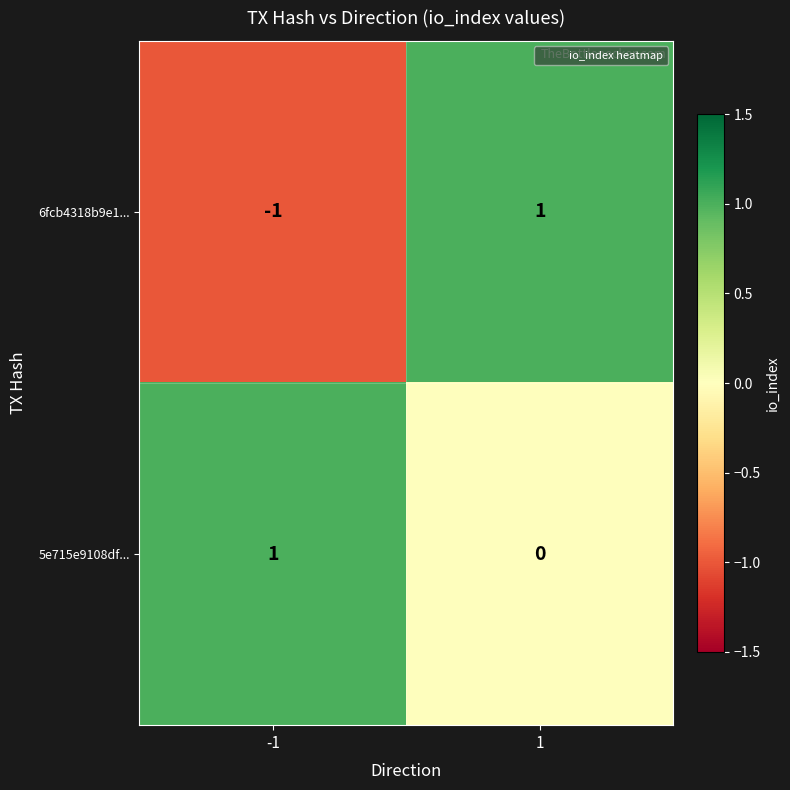

List the series in order of their overall mean, lowest first.

6fcb4318b9e1..., 5e715e9108df...